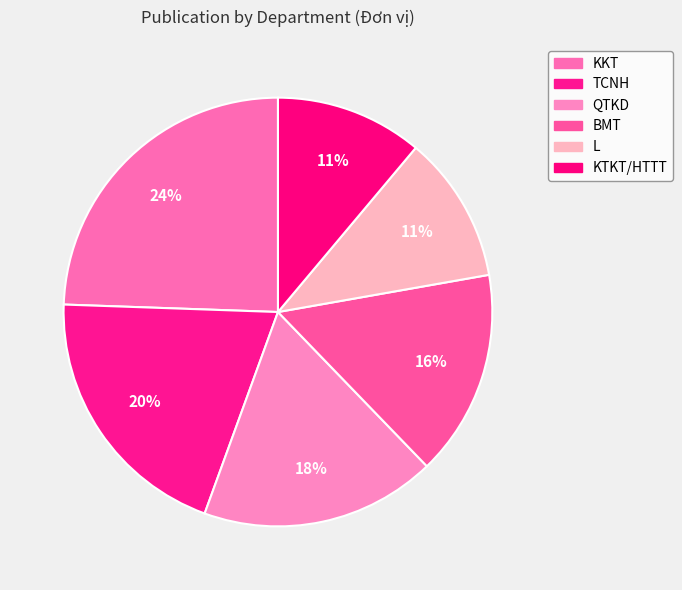

Count the number of slices in the pie.

6